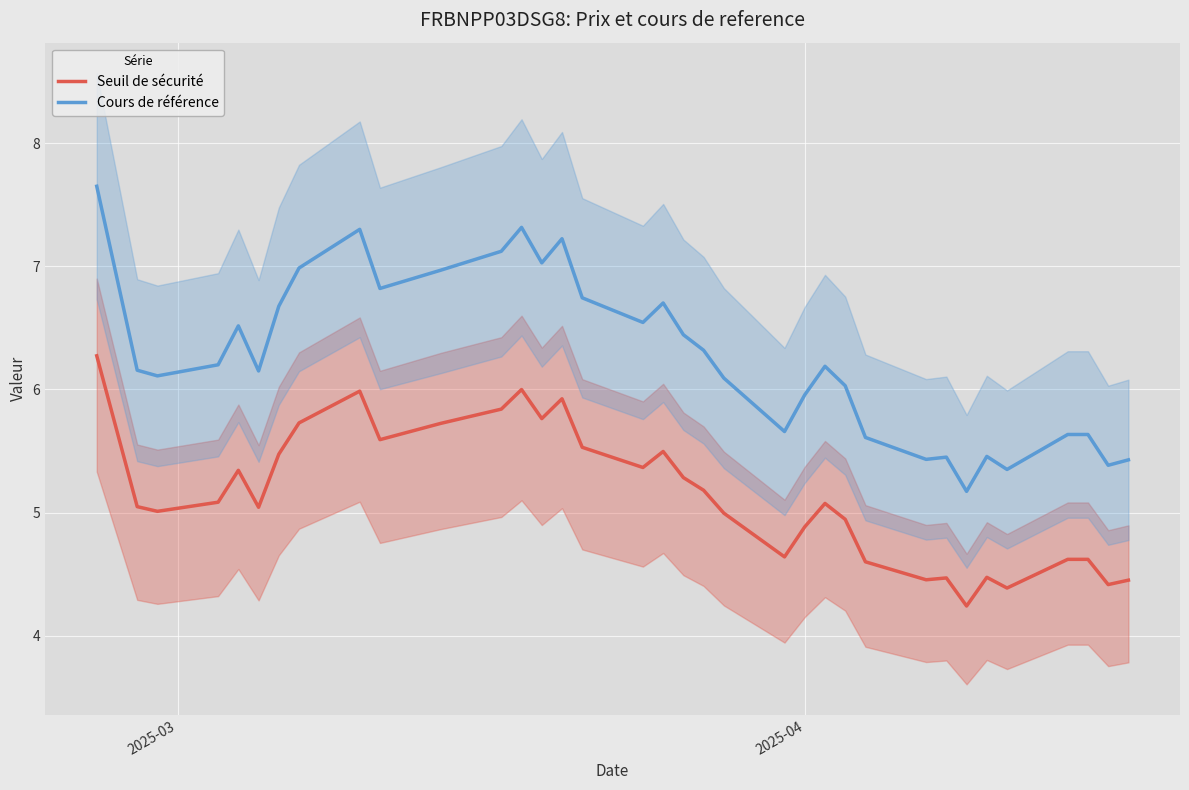

Which series has the largest range (max minus min)?

Cours de référence